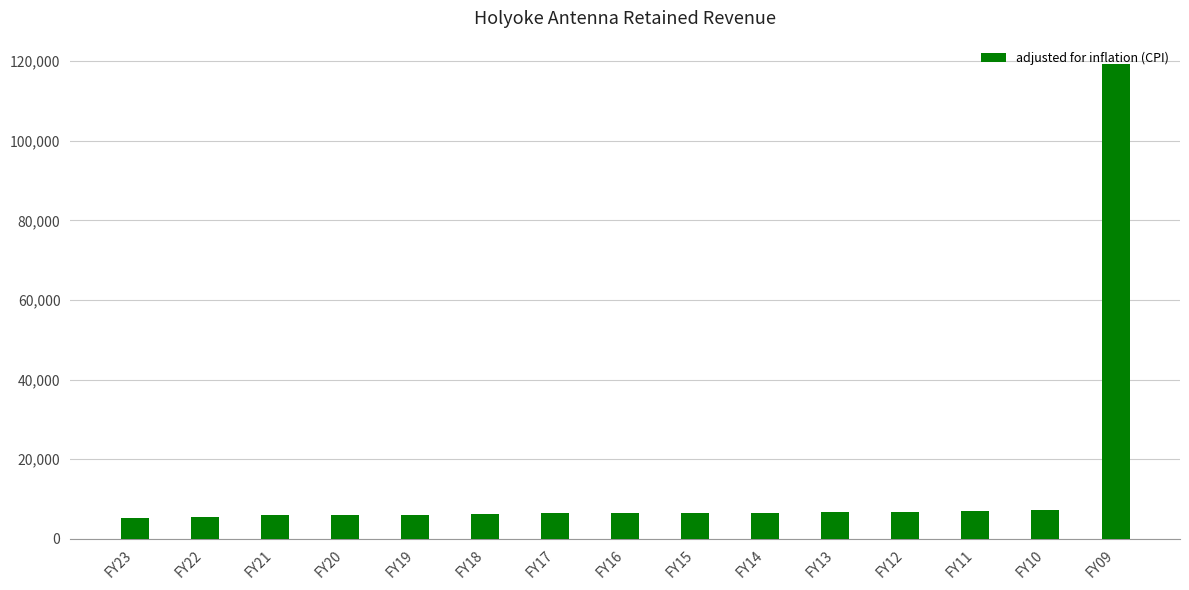

What is the value of the 11th bar from the left?

6686